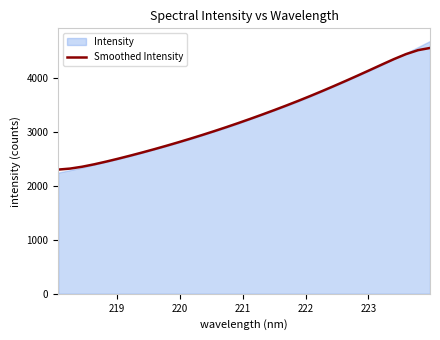

What is the average value?

3294.3